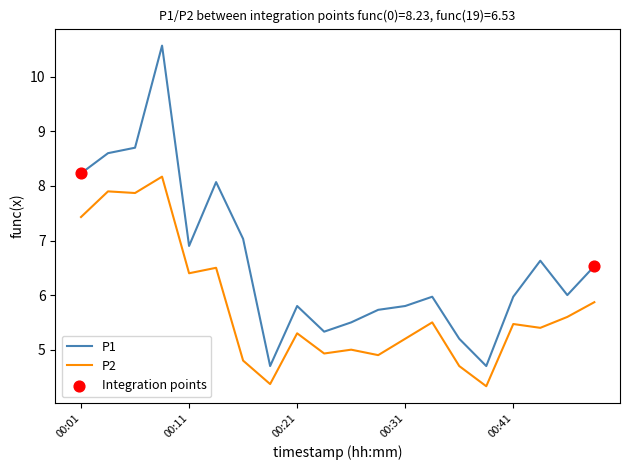

Rank the series by their maximum value, from lowest to highest.

P2, P1